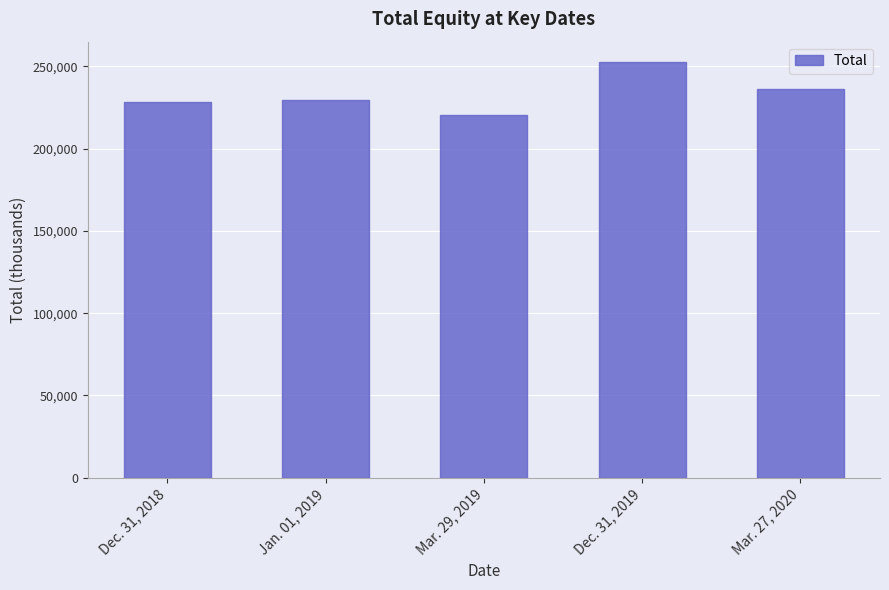

What is the label of the 1st bar from the left?

Dec. 31, 2018